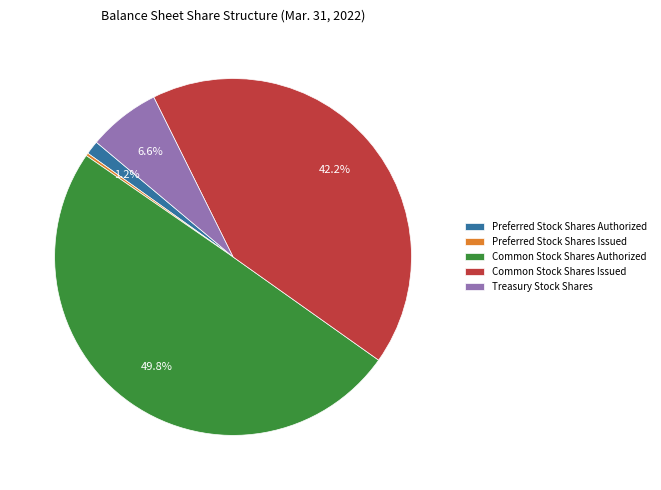

Does Common Stock Shares Issued account for over 50% of the chart?

No